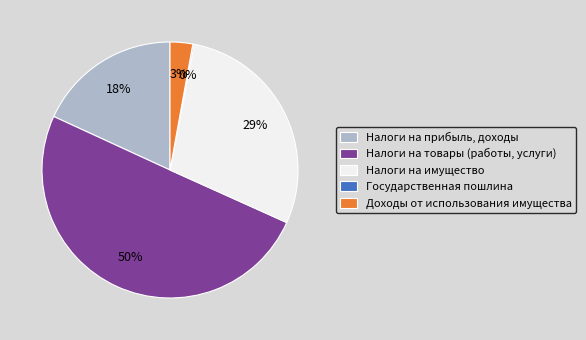

To the nearest percent, what percentage of the pie is Налоги на имущество?

29%